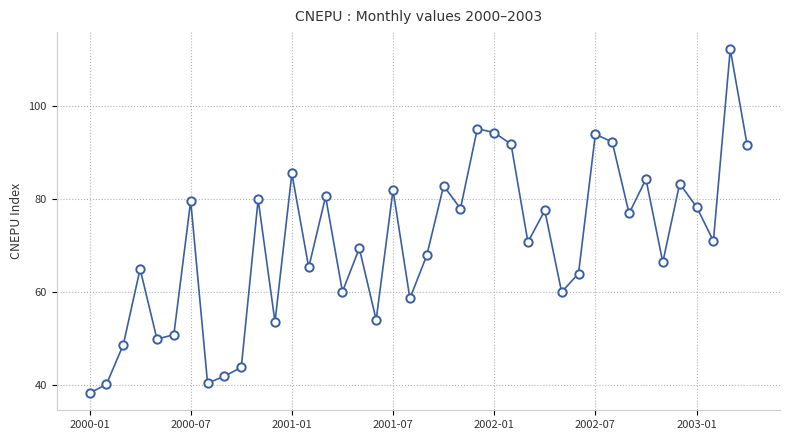

How many interior local peaks (higher than both neighbors) does the data have?

14